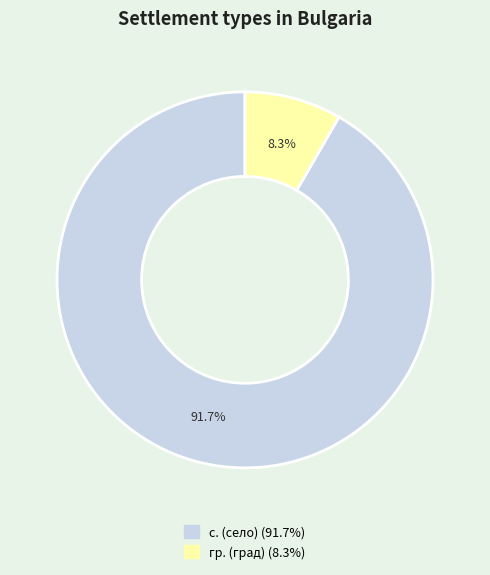

Is there a majority slice in this chart?

Yes